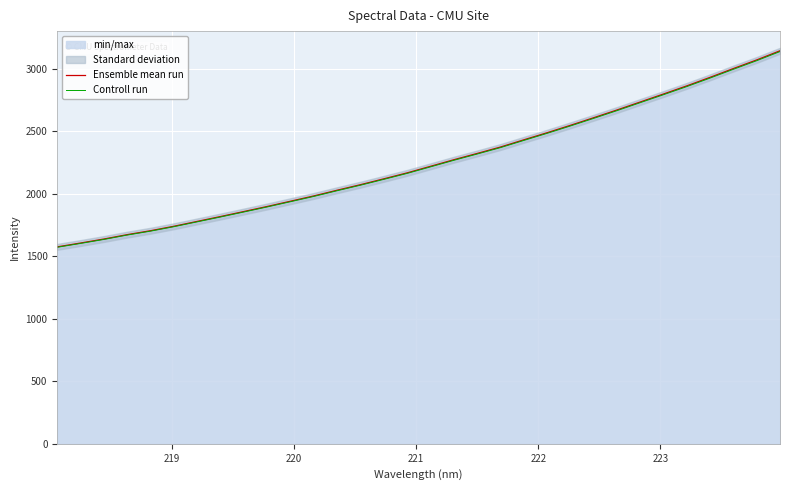

What is the maximum value for Ensemble mean run?

3142.4